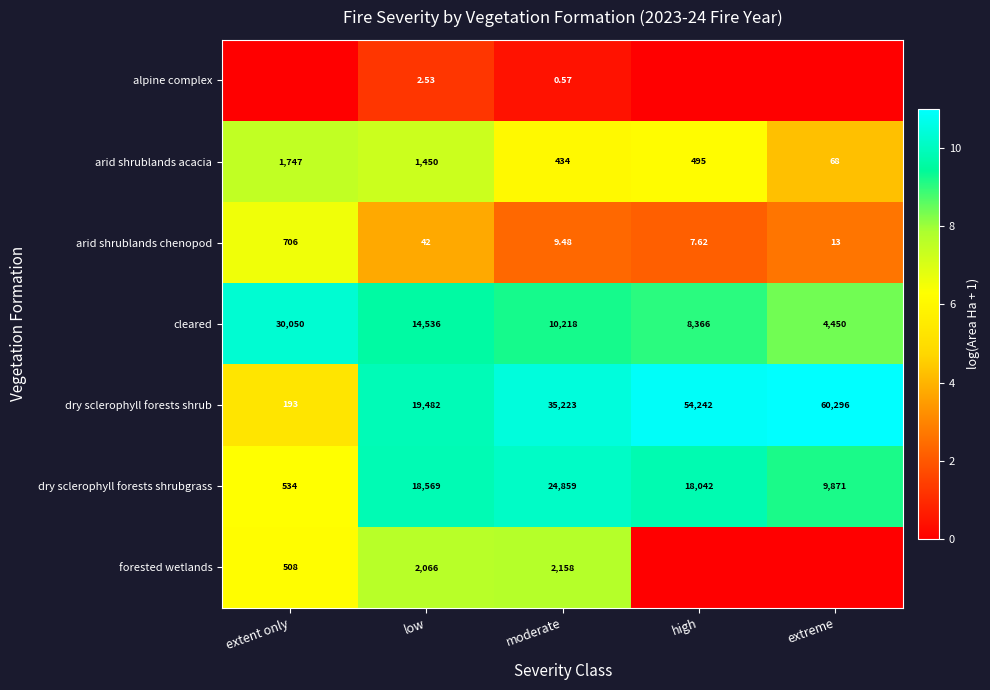

What is the difference between the highest and lowest values at high?

10.9